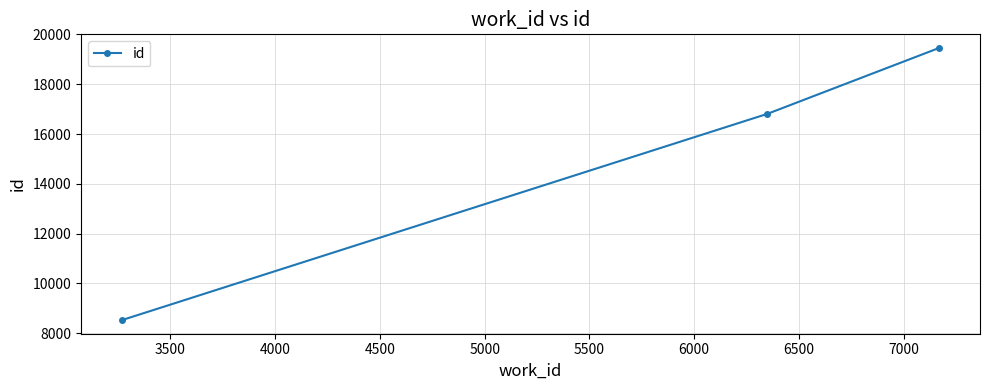

Count the number of categories in the chart.

3